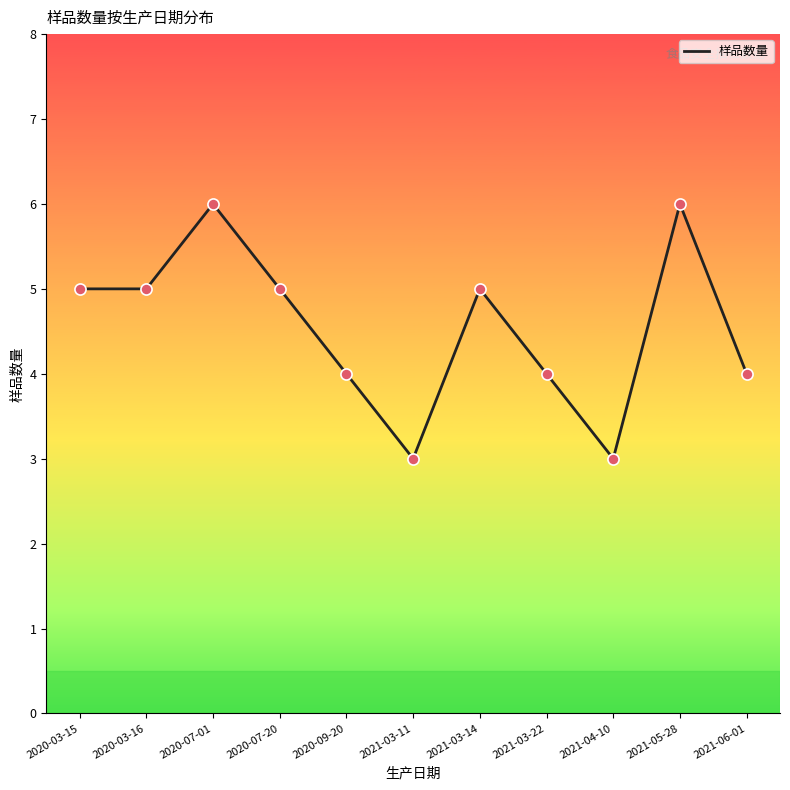

What is the ratio of the value at 2021-03-22 to the value at 2020-07-20?

0.8